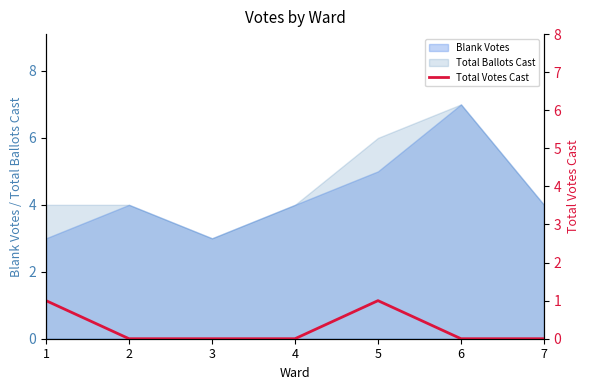

Count the number of values greater than 0.

2